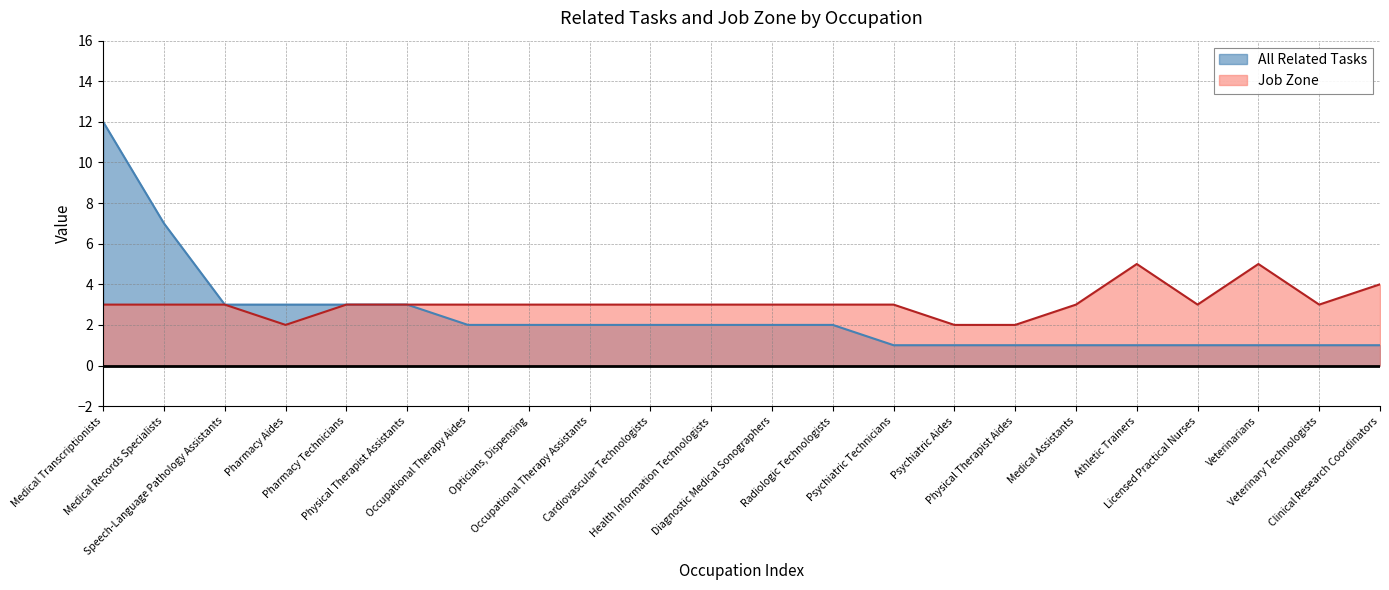

Is it true that All Related Tasks equals 1 at Physical Therapist Assistants?

False